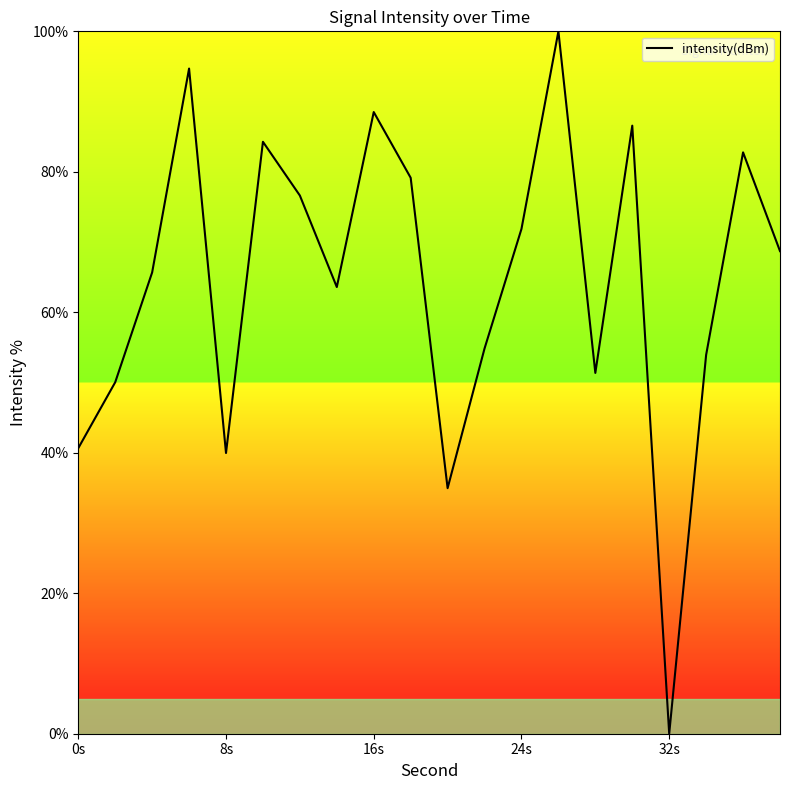

How many lines are shown in the chart?

1